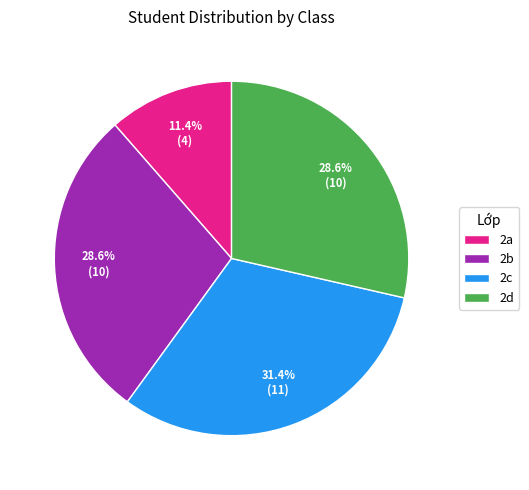

Count the number of slices in the pie.

4